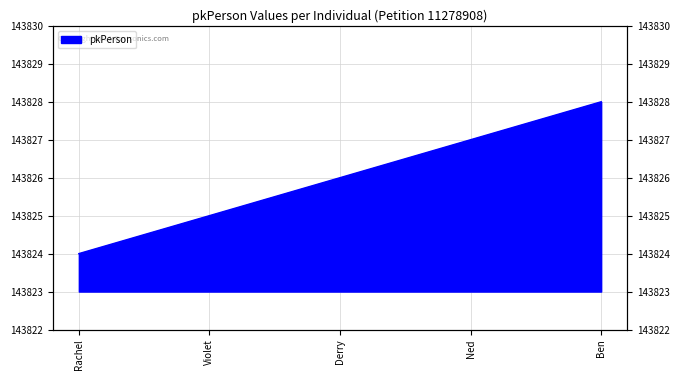

Between Ben and Ned, which is larger?

Ben